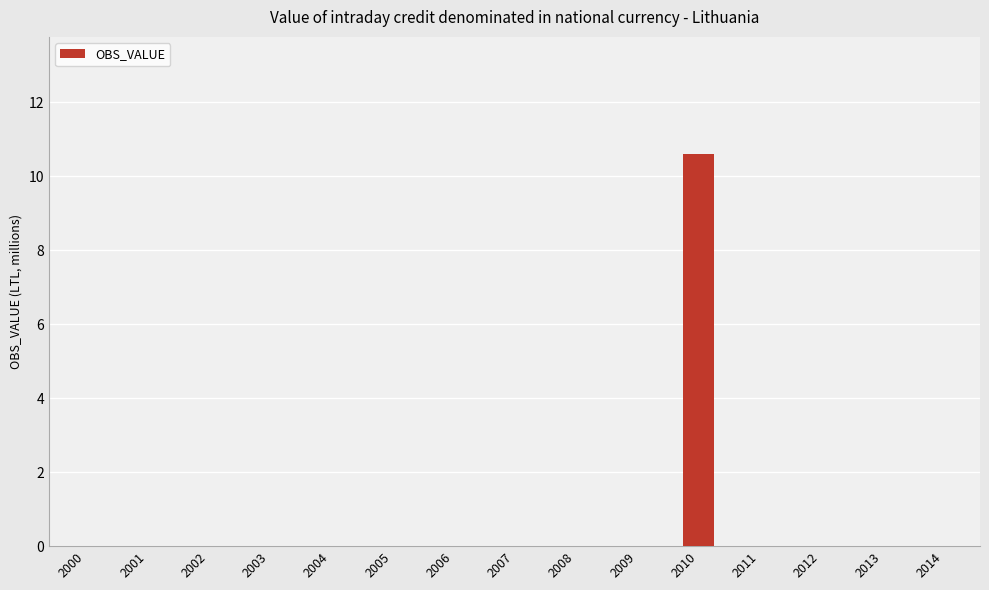

What is the change in value from 2010 to 2012?

-10.6